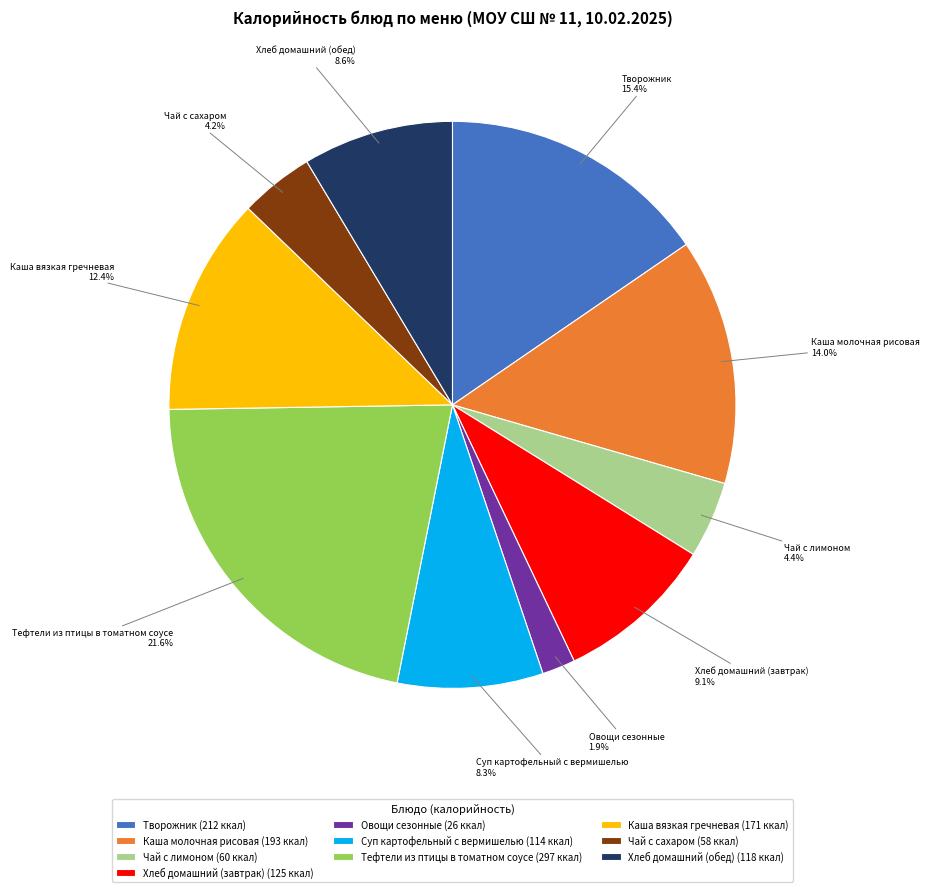

Is there a majority slice in this chart?

No